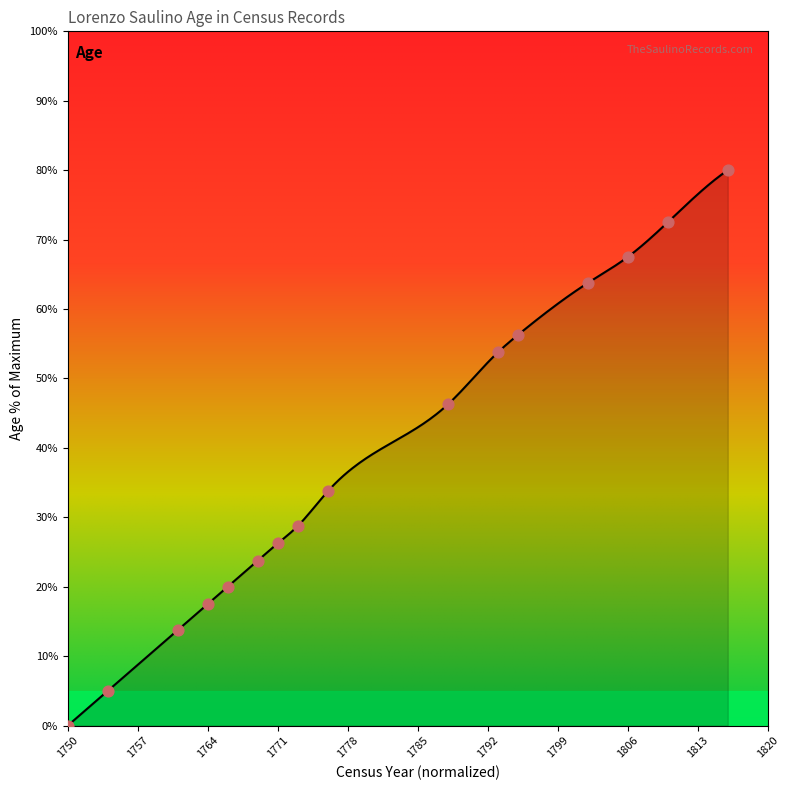

Between 1764 and 1795, which is larger?

1795